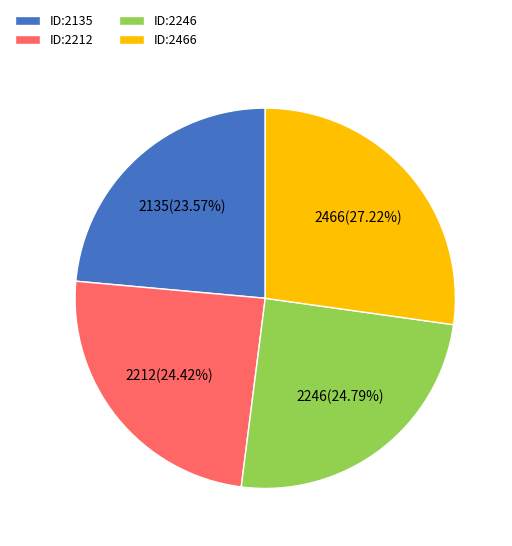

Is ID:2246 the majority of the pie?

No